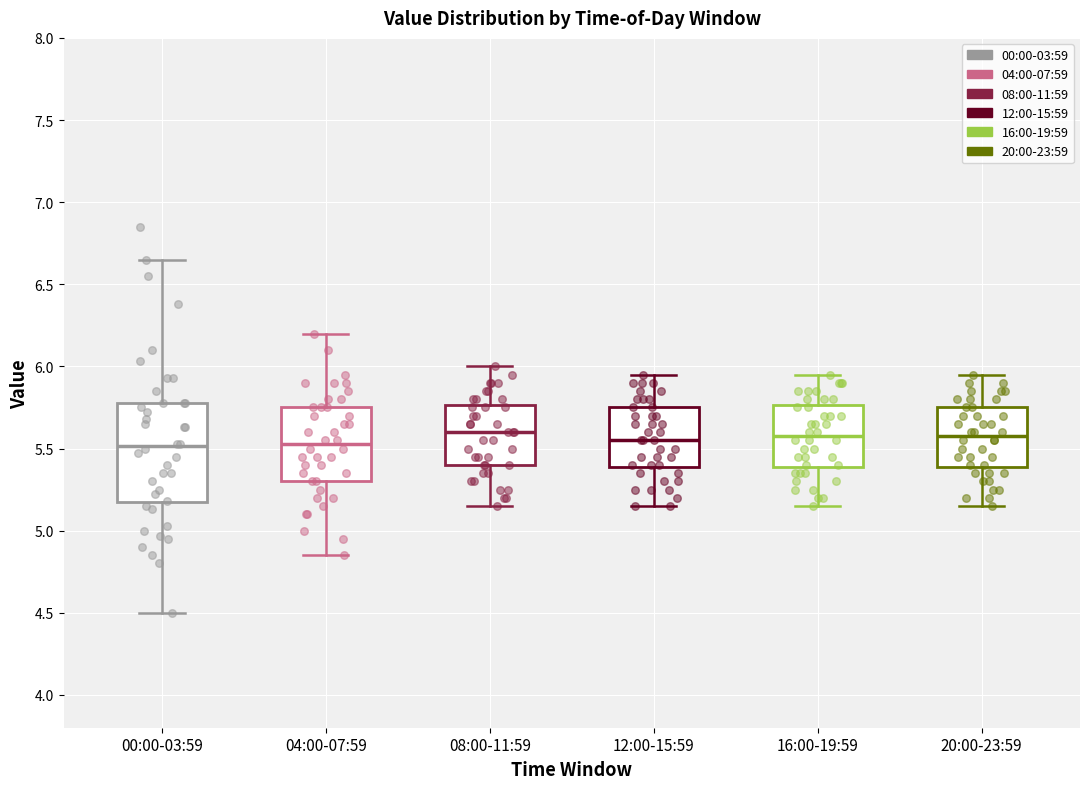

Where is the upper edge of the box for 12:00-15:59 on the y-axis? The values are not printed on the chart, so give them approximately, as read against the axis.

5.75